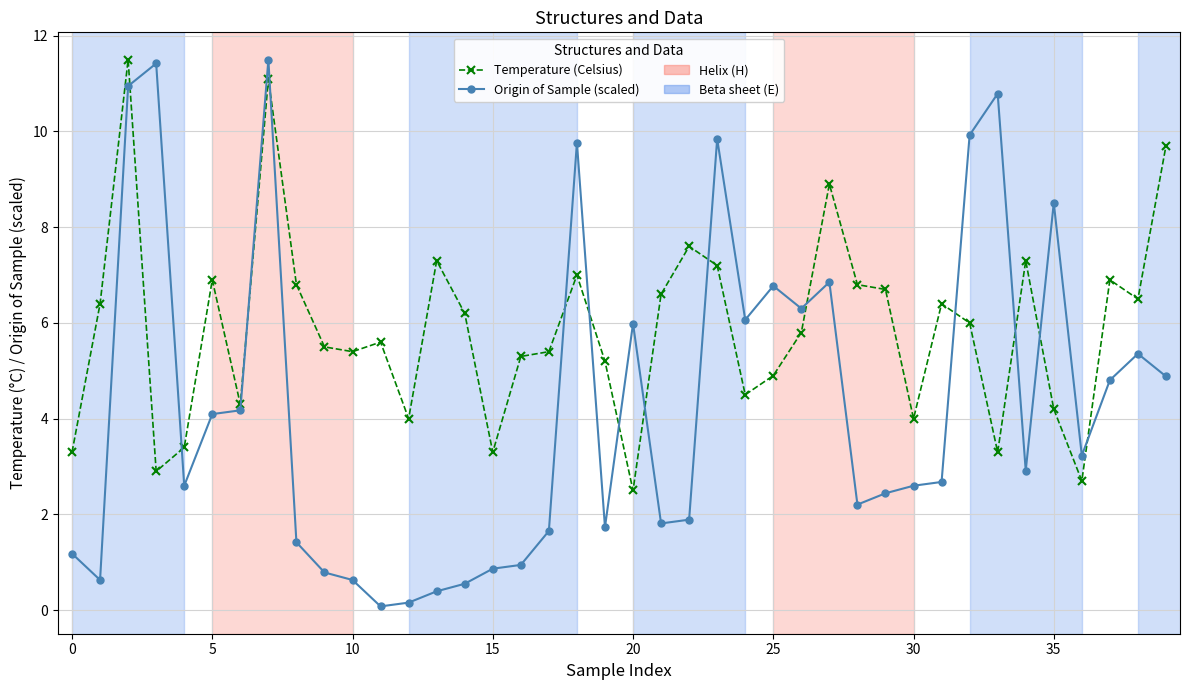

Rank the series by their average value, from highest to lowest.

Temperature (Celsius), Origin of Sample (scaled)